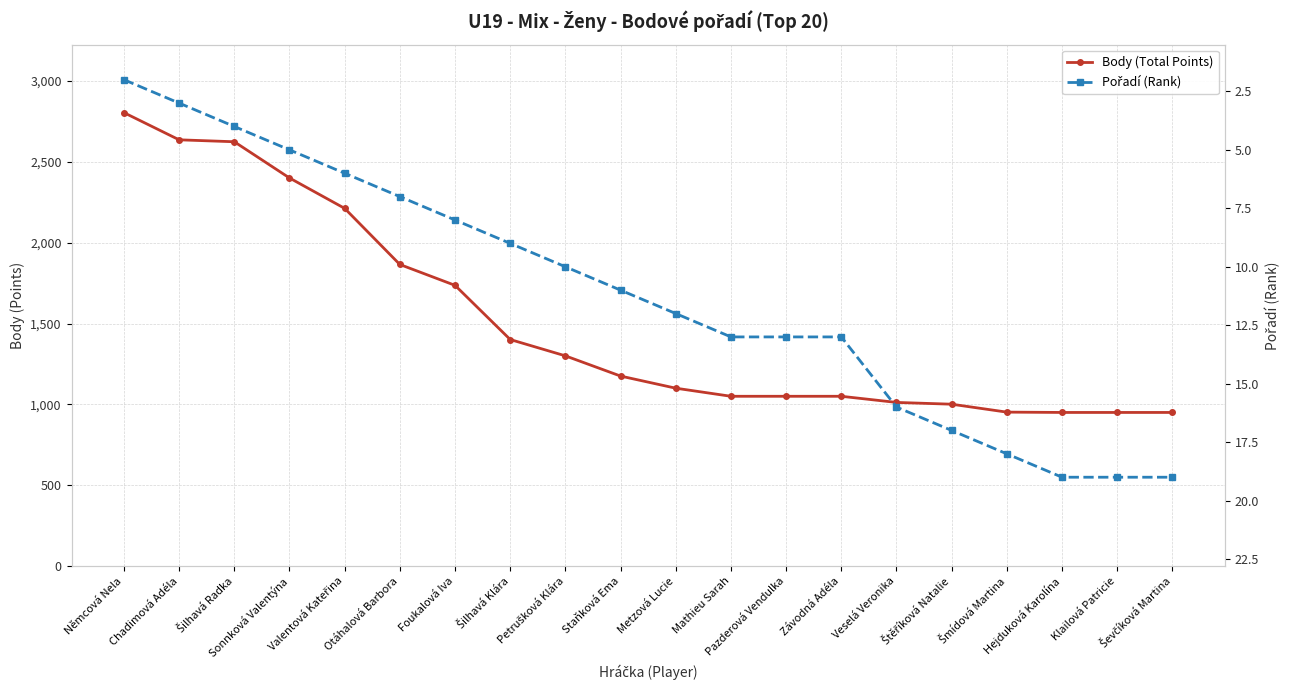

List the series in order of their peak value, lowest first.

Pořadí (Rank), Body (Total Points)